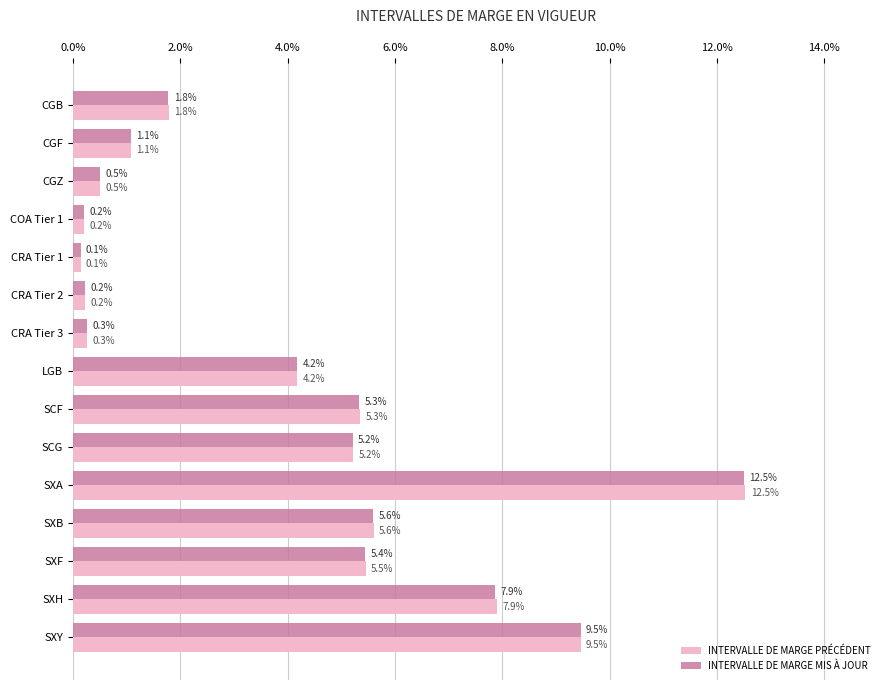

List the series in order of their overall mean, lowest first.

INTERVALLE DE MARGE MIS À JOUR, INTERVALLE DE MARGE PRÉCÉDENT